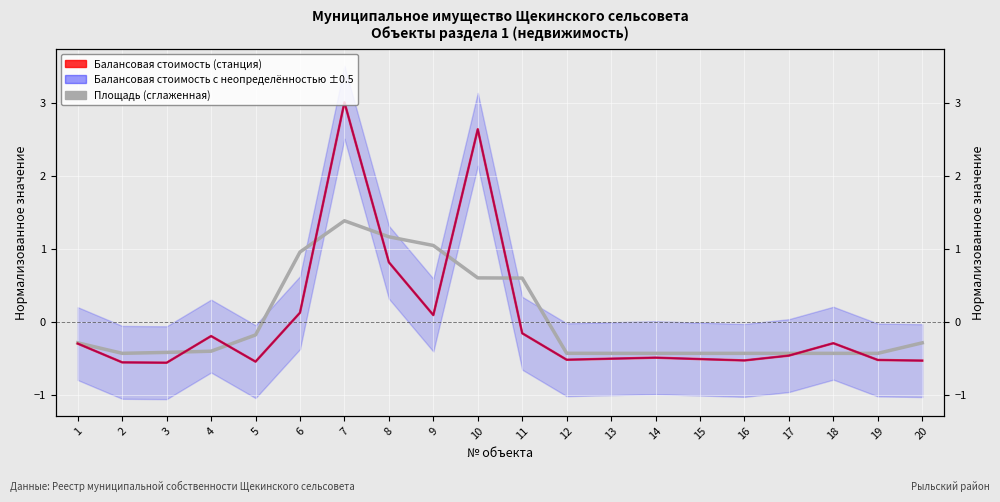

Which series has the largest total across all categories?

Площадь (сглаженная)